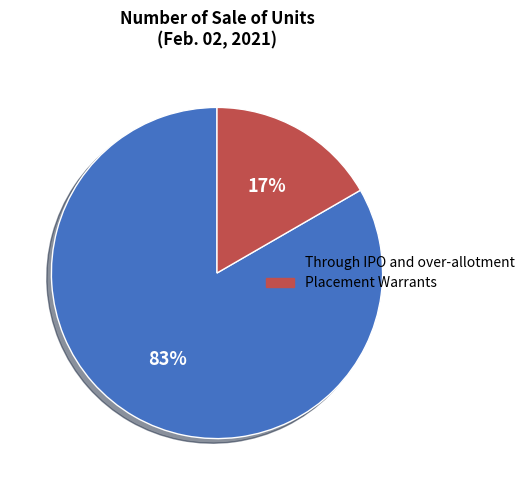

Is it true that Placement Warrants is 30% of the pie?

False